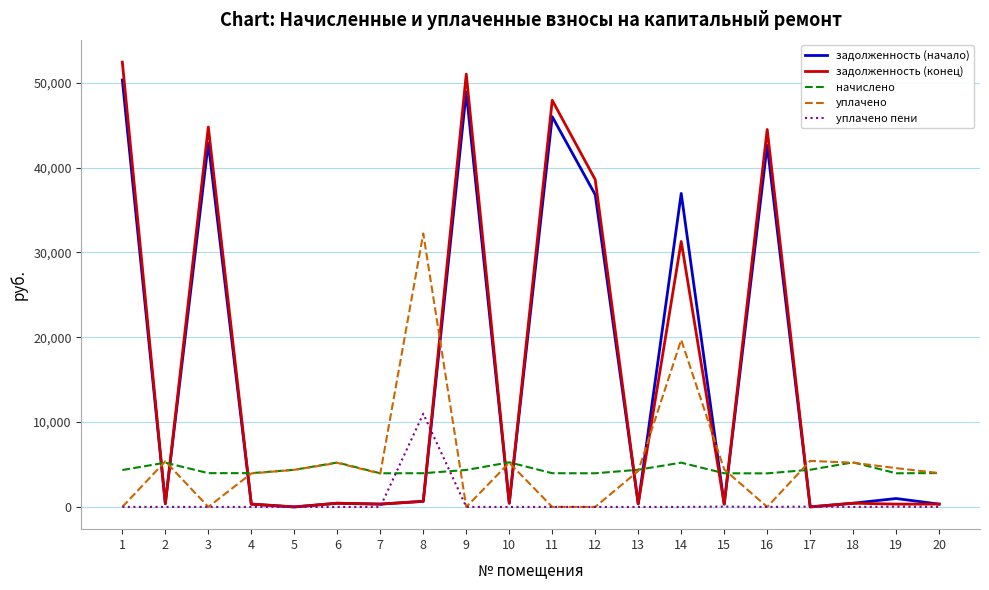

Where does the задолженность (конец) series first go above 437?

1